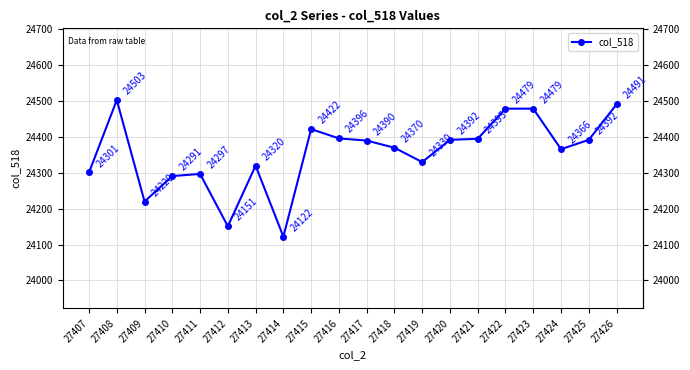

What is the change in value from 27419 to 27422?

+149